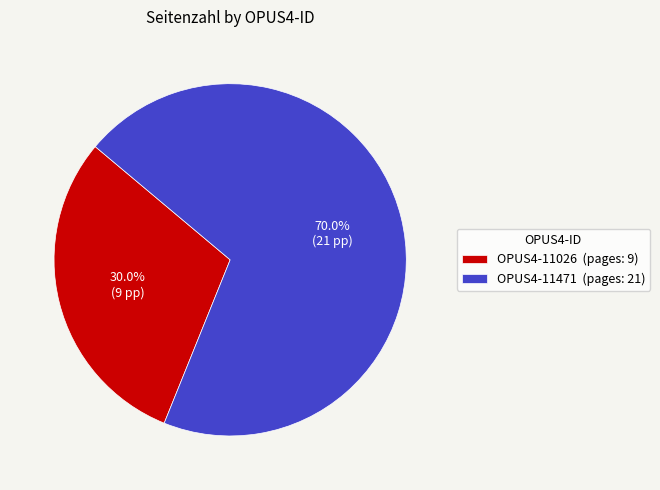

What portion of the pie excludes OPUS4-11471?

30.0%